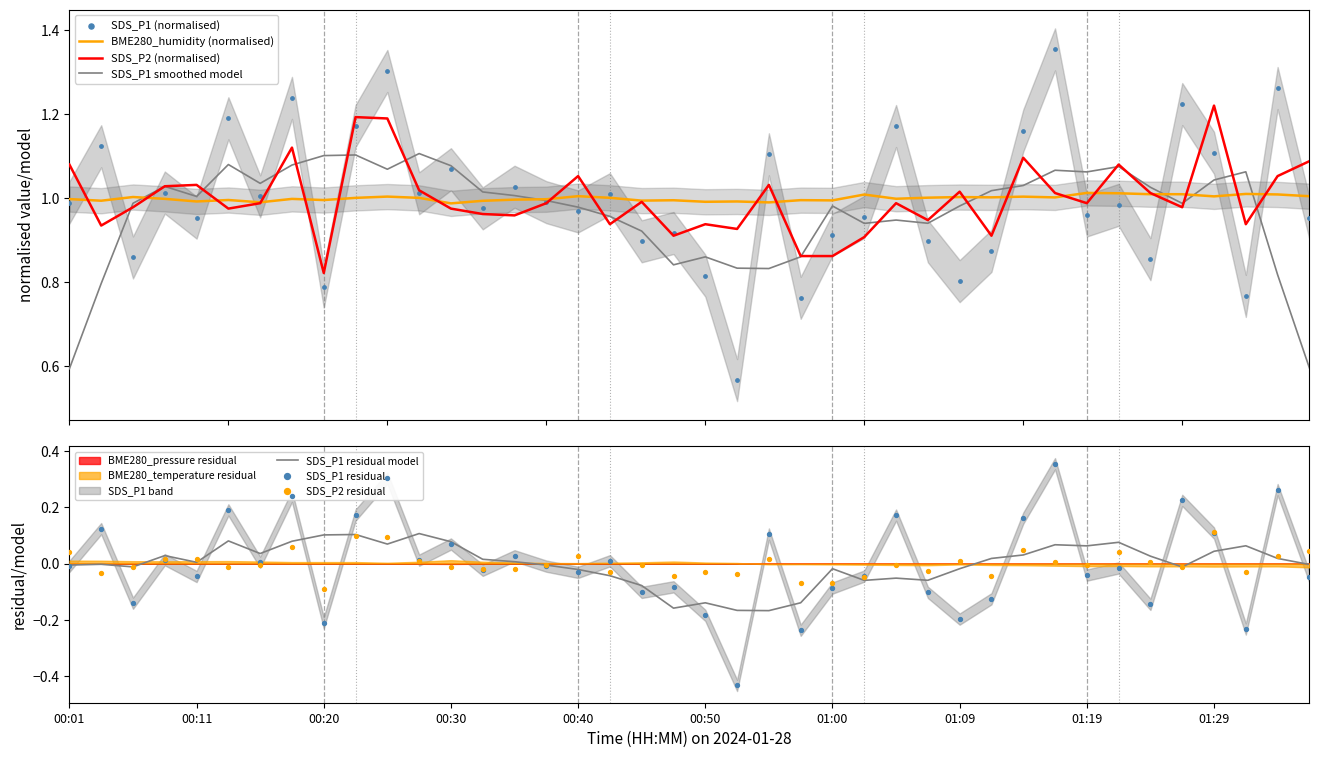

Which series contains the lowest Y value?

SDS_P1